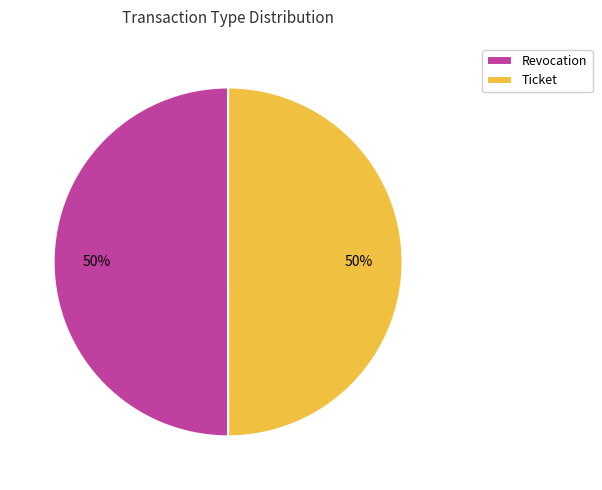

To the nearest percent, what is the average slice percentage?

50%